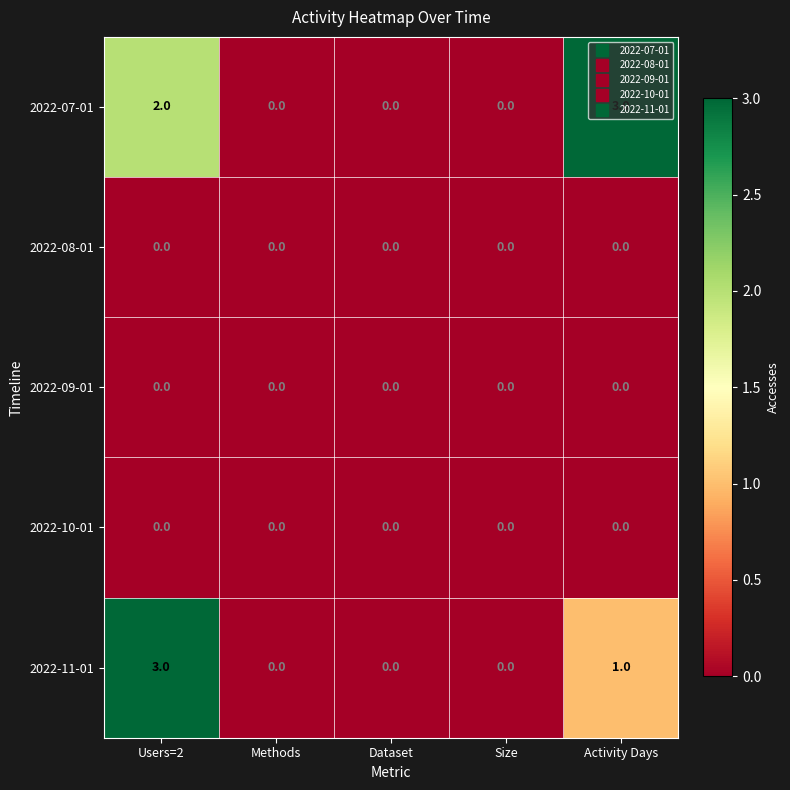

Which category has the highest value in the 2022-07-01 series?

Activity Days